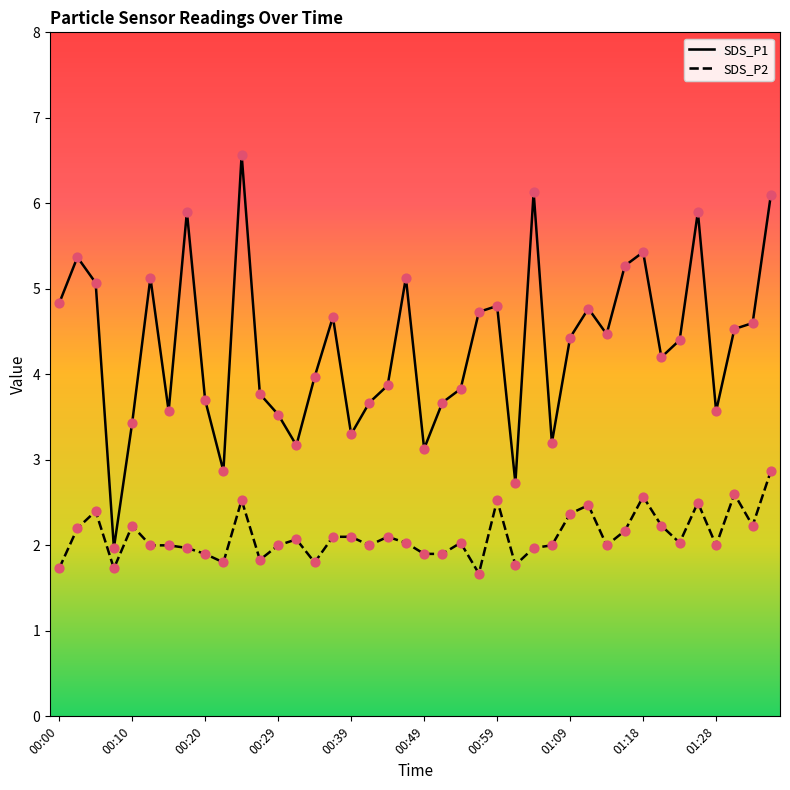

What are all the series names shown in the legend?

SDS_P1, SDS_P2